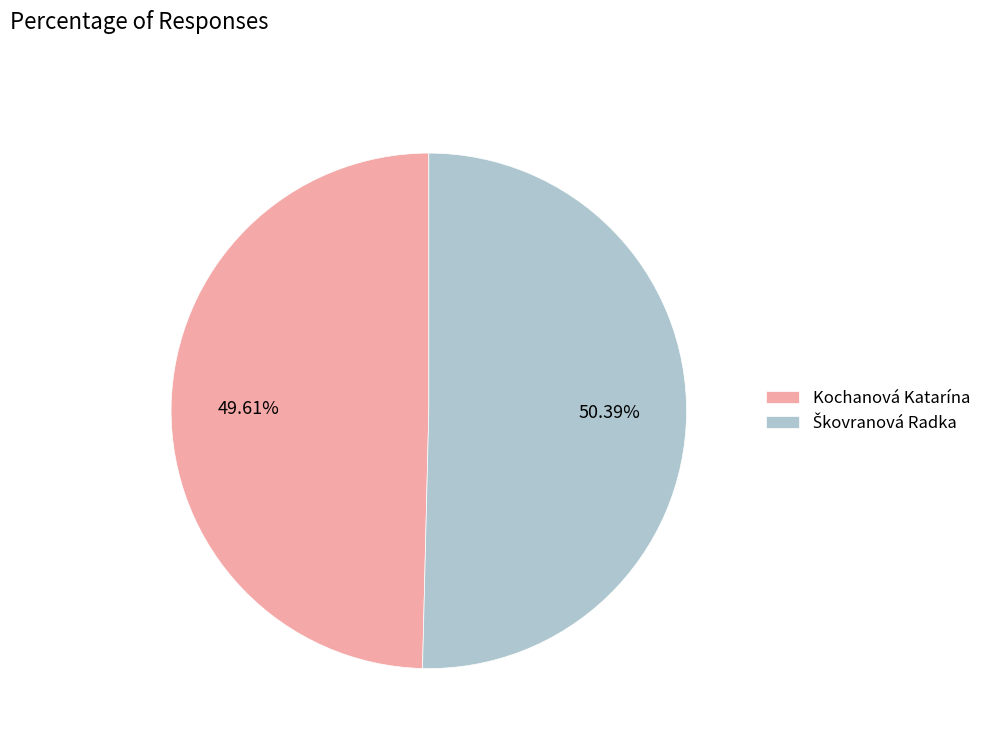

What is the smallest slice in the pie chart?

Kochanová Katarína